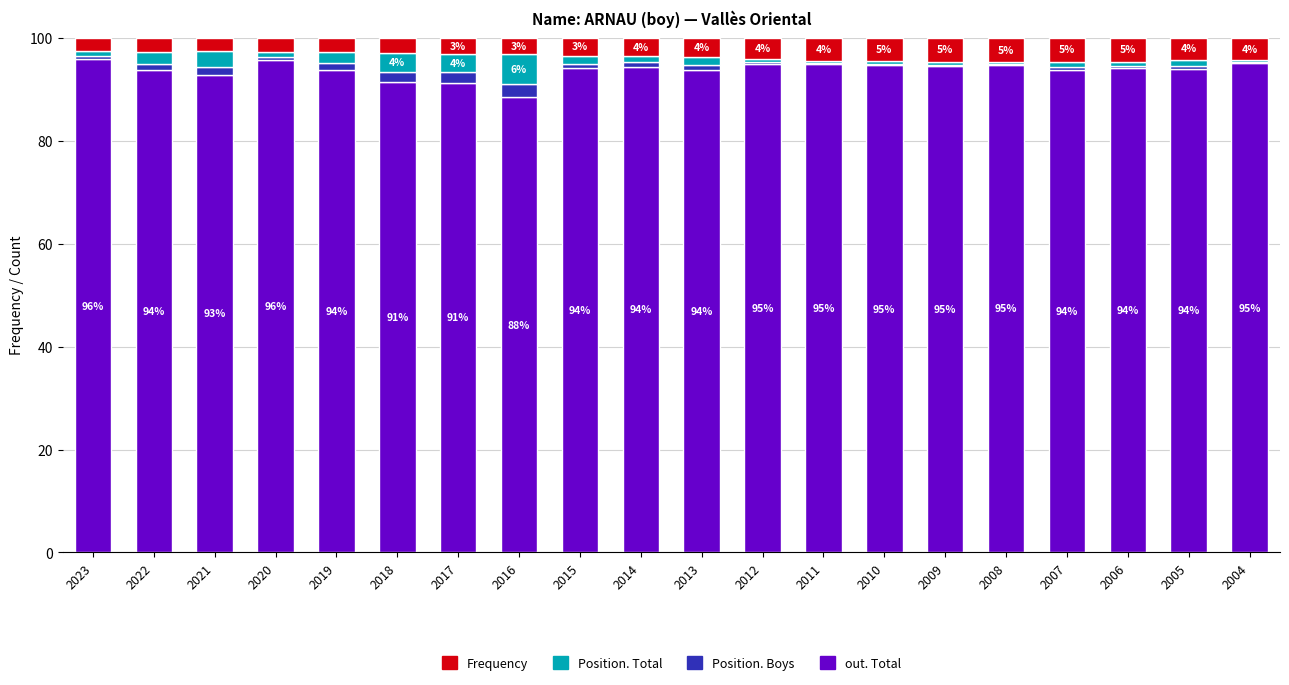

How many series are shown in this chart?

4